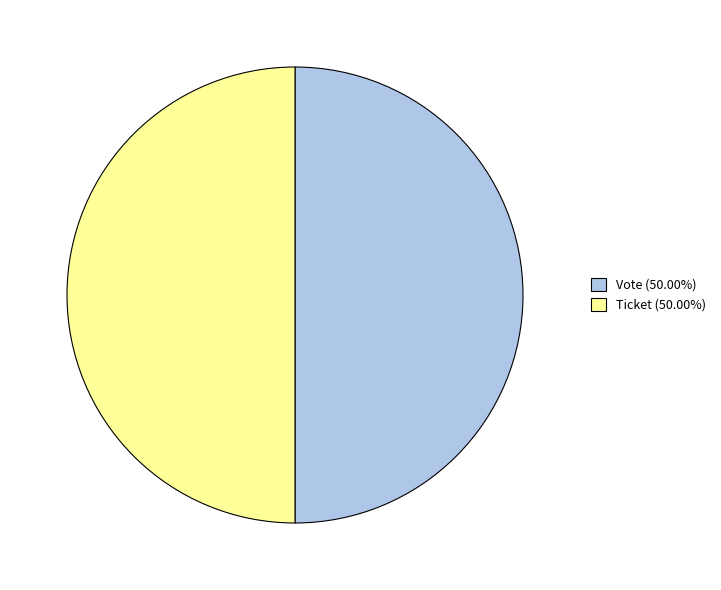

How many segments does this pie chart have?

2